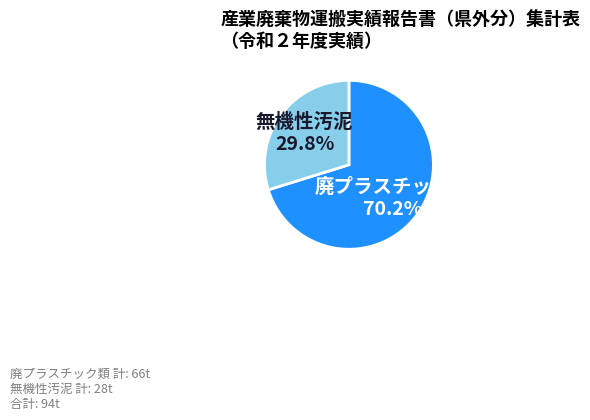

Which category has the biggest portion of the pie?

廃プラスチック類